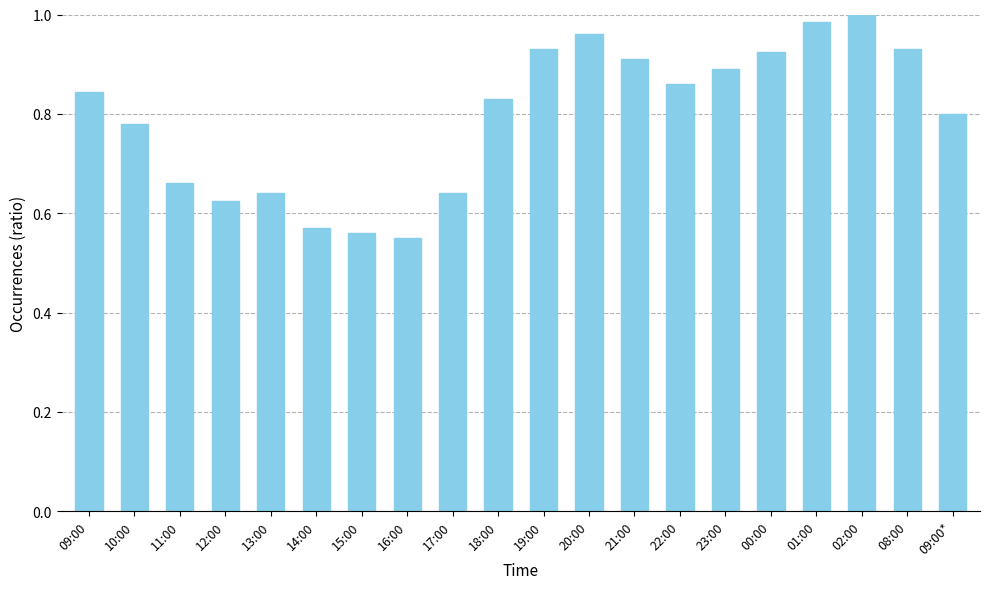

What position from the left is 20:00?

12